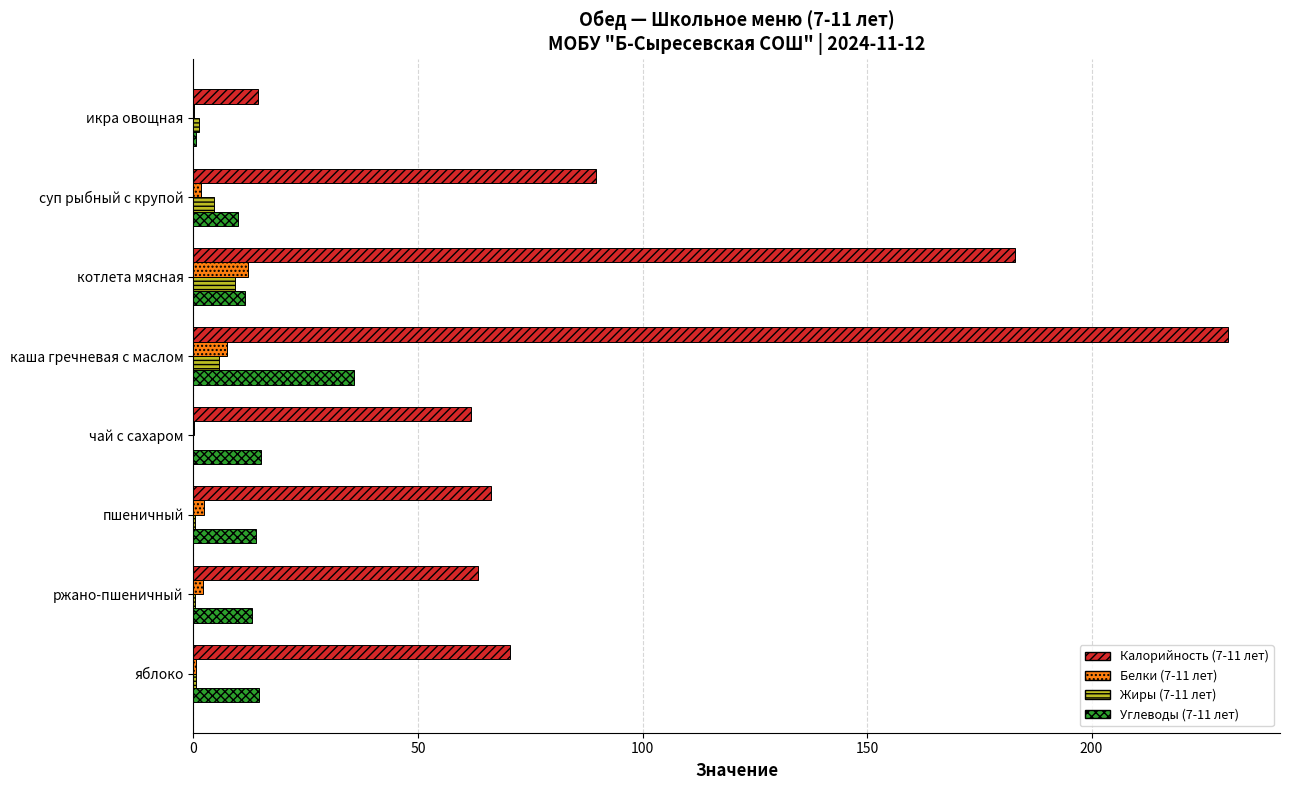

What is the highest value of the Жиры (7-11 лет) series?

9.2